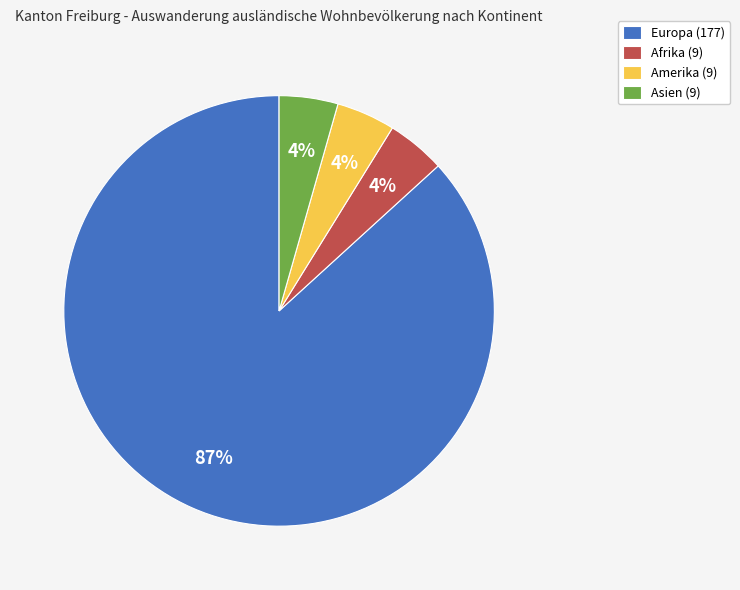

Does any single category account for the majority?

Yes